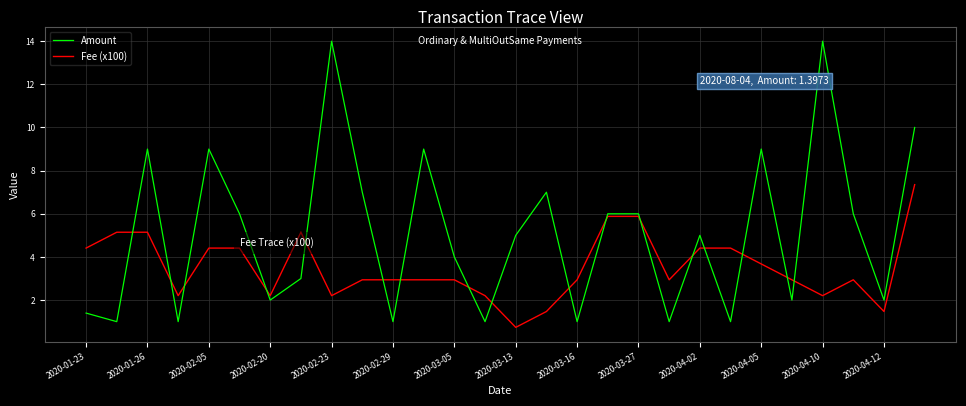

List the series in order of their overall mean, highest first.

Amount, Fee (x100)